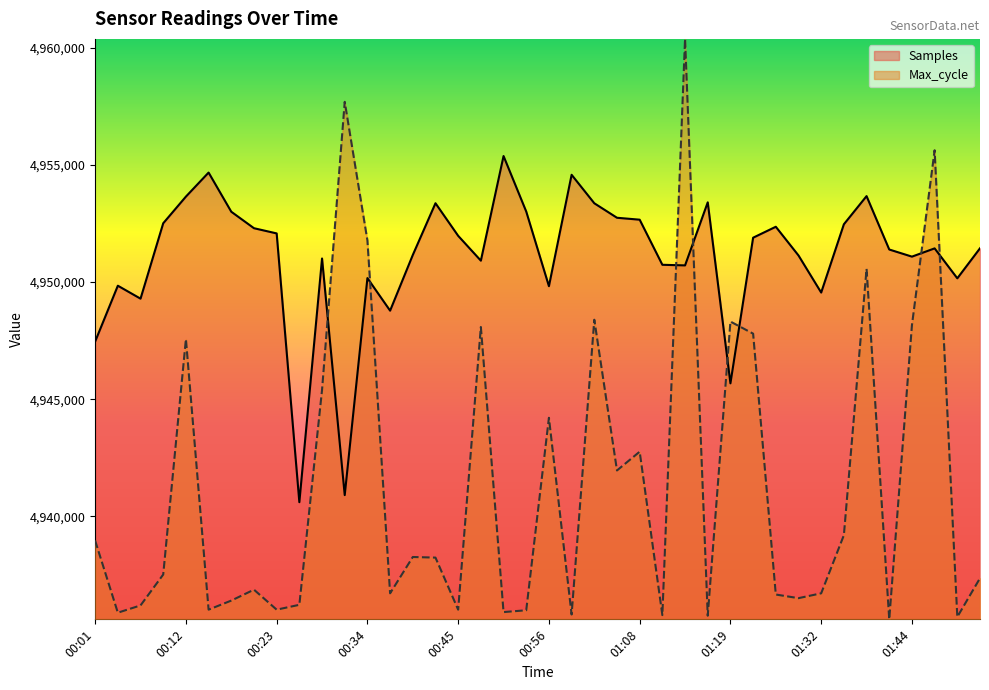

How many data points does each series have?

40